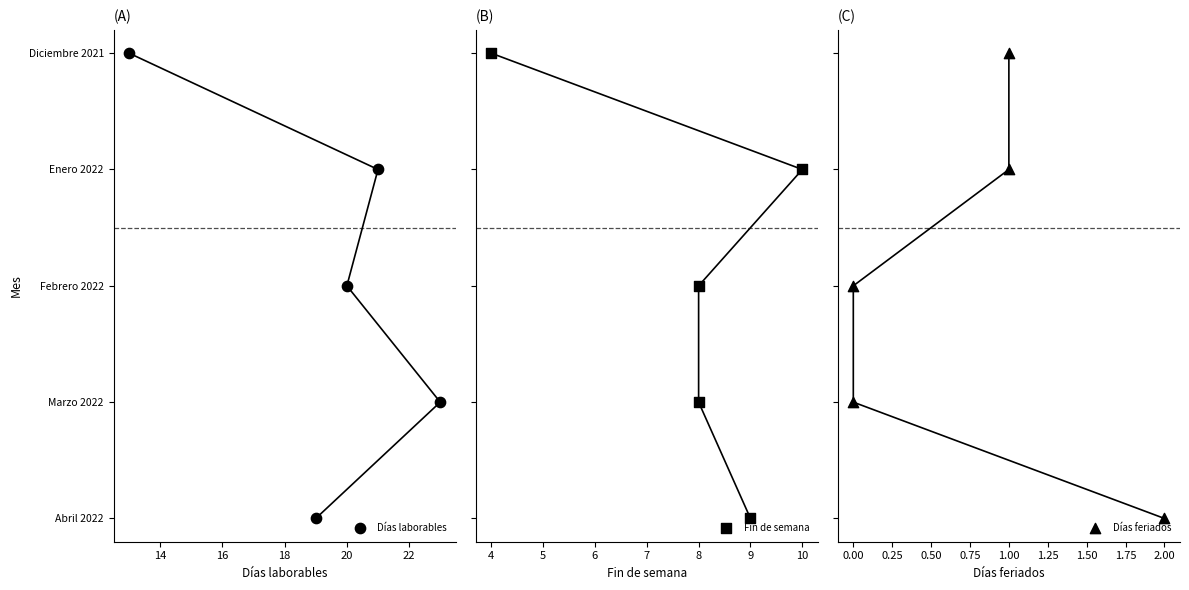

Which series reaches the maximum Y coordinate?

Días laborables